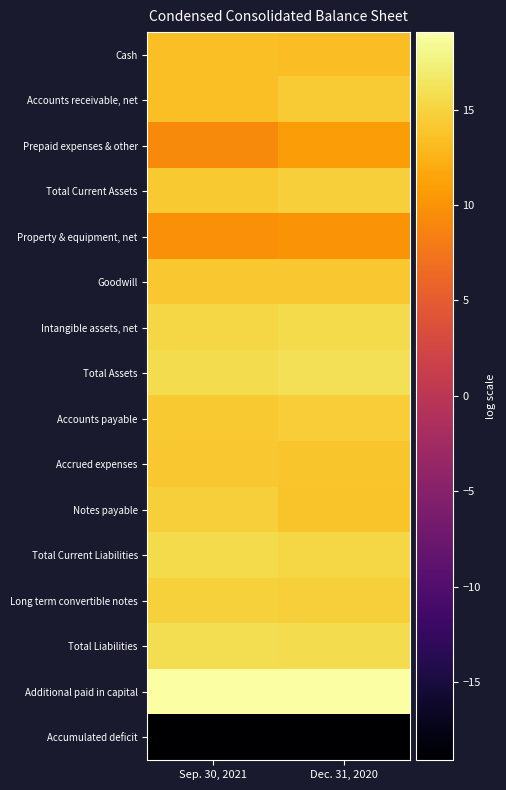

Reading left to right, what are all the values shown in this chart?

Cash: Sep. 30, 2021=13.5	Dec. 31, 2020=13.3
Accounts receivable, net: Sep. 30, 2021=13.4	Dec. 31, 2020=14.3
Prepaid expenses & other: Sep. 30, 2021=9.4	Dec. 31, 2020=10.7
Total Current Assets: Sep. 30, 2021=14.2	Dec. 31, 2020=14.7
Property & equipment, net: Sep. 30, 2021=9.7	Dec. 31, 2020=10.0
Goodwill: Sep. 30, 2021=14.1	Dec. 31, 2020=14.1
Intangible assets, net: Sep. 30, 2021=15.3	Dec. 31, 2020=15.5
Total Assets: Sep. 30, 2021=15.8	Dec. 31, 2020=16.1
Accounts payable: Sep. 30, 2021=14.3	Dec. 31, 2020=14.5
Accrued expenses: Sep. 30, 2021=14.1	Dec. 31, 2020=13.9
Notes payable: Sep. 30, 2021=14.7	Dec. 31, 2020=13.7
Total Current Liabilities: Sep. 30, 2021=15.5	Dec. 31, 2020=15.2
Long term convertible notes: Sep. 30, 2021=14.8	Dec. 31, 2020=14.7
Total Liabilities: Sep. 30, 2021=15.9	Dec. 31, 2020=15.7
Additional paid in capital: Sep. 30, 2021=19.1	Dec. 31, 2020=19.0
Accumulated deficit: Sep. 30, 2021=-19.1	Dec. 31, 2020=-19.0